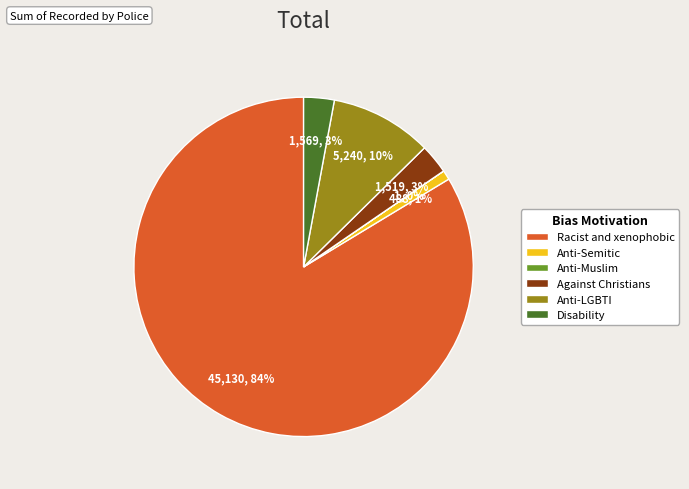

To the nearest percent, what is the combined percentage of Against Christians and Disability?

6%